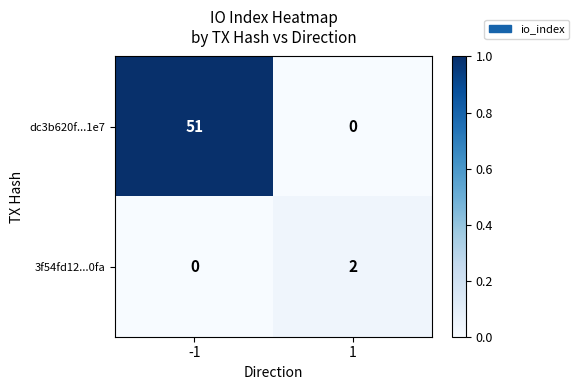

What value does the dc3b620f...1e7 series have at -1?

51